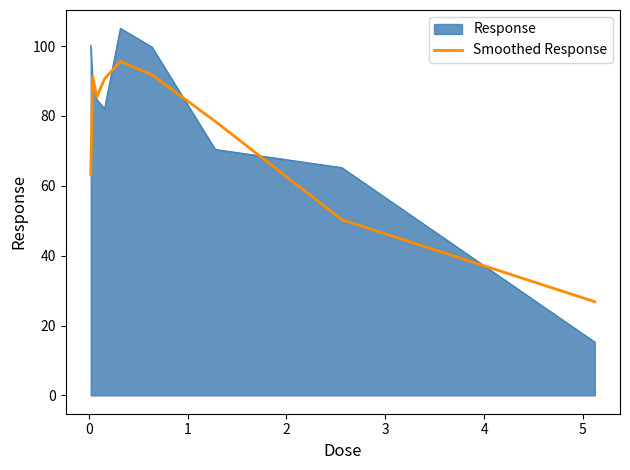

Rank the series by their maximum value, from highest to lowest.

Response, Smoothed Response